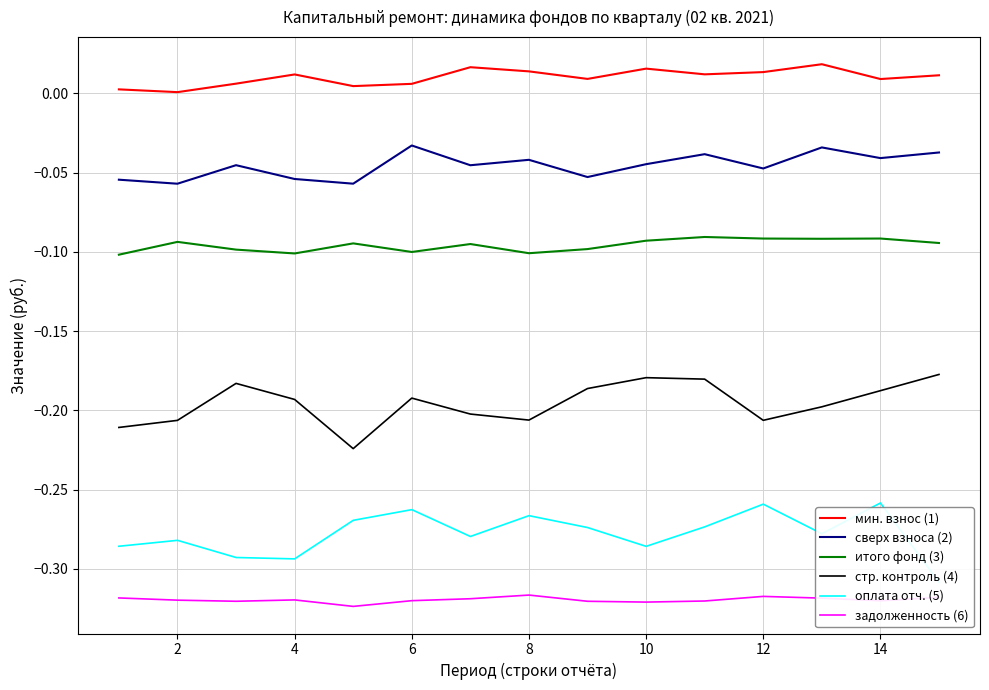

True or false: сверх взноса (2) and стр. контроль (4) cross at least once.

False